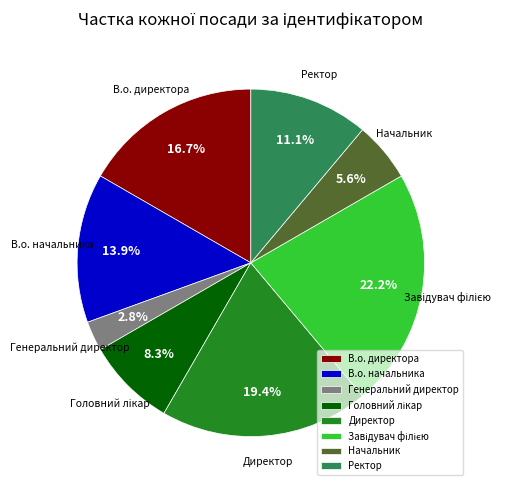

True or false: Генеральний директор accounts for 17% of the total.

False